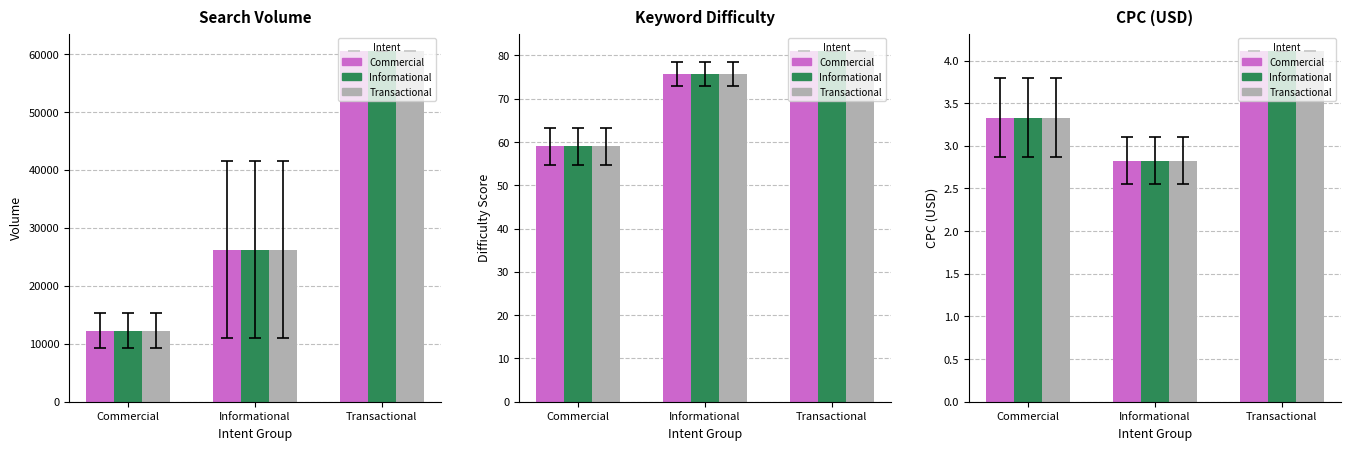

What is the sum of all Commercial values?

10.3